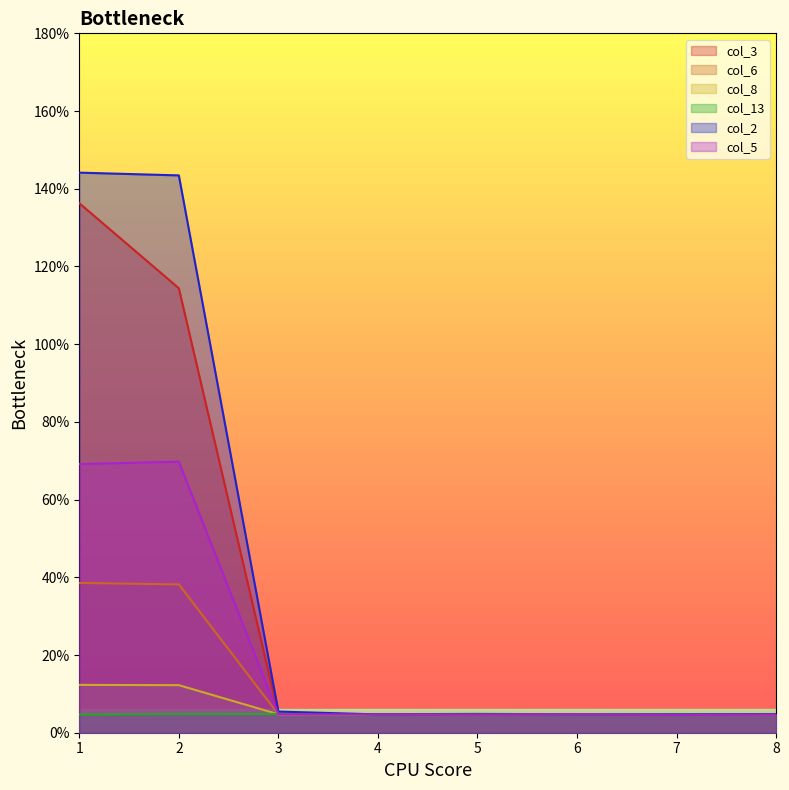

Between 7 and 5, which is larger?

5